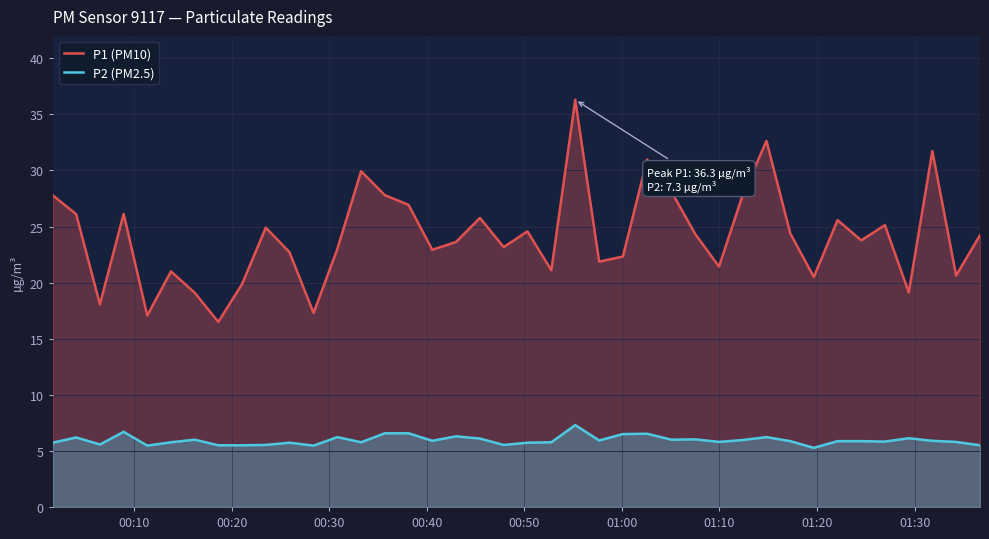

What is the average value of the P2 (PM2.5) series?

5.9